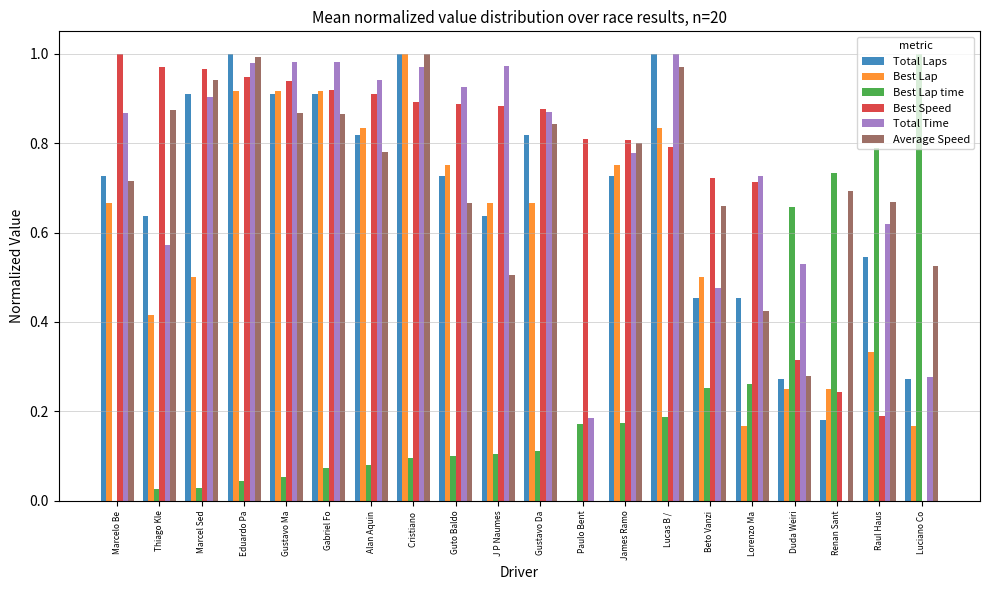

Does the chart contain stacked bars?

No